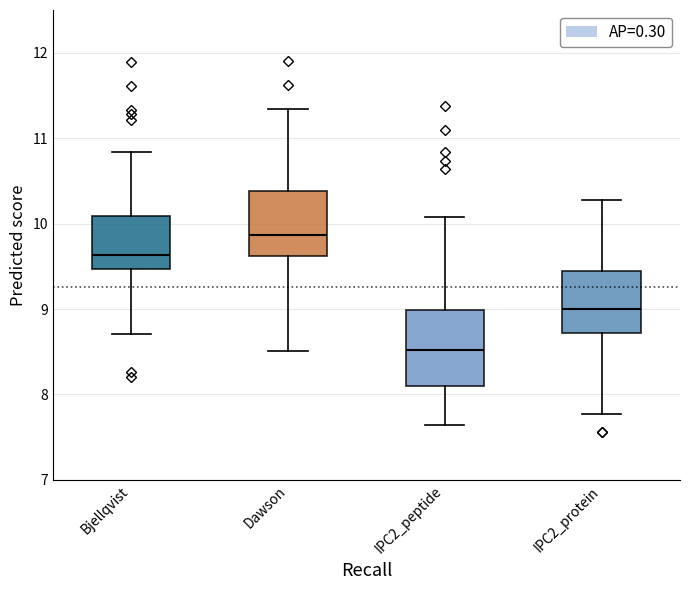

Reading left to right, transcribe this box plot: for each box, give where its median line is, the range the box spans, and where its two whiskers end, as read against the y-axis. The values are not printed on the chart, so give them approximately, as read against the axis.

Bjellqvist: median 9.6, box 9.5 to 10.1, whiskers 8.7 to 10.8
Dawson: median 9.9, box 9.6 to 10.4, whiskers 8.5 to 11.3
IPC2_peptide: median 8.5, box 8.1 to 9.0, whiskers 7.6 to 10.1
IPC2_protein: median 9.0, box 8.7 to 9.4, whiskers 7.8 to 10.3